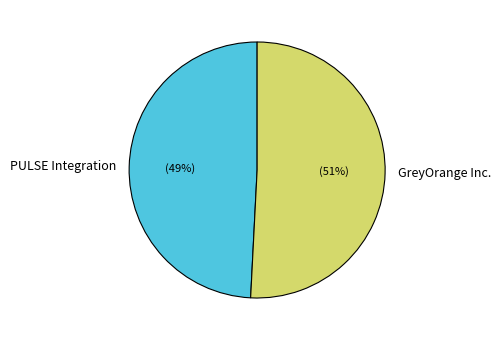

Is there a majority slice in this chart?

Yes